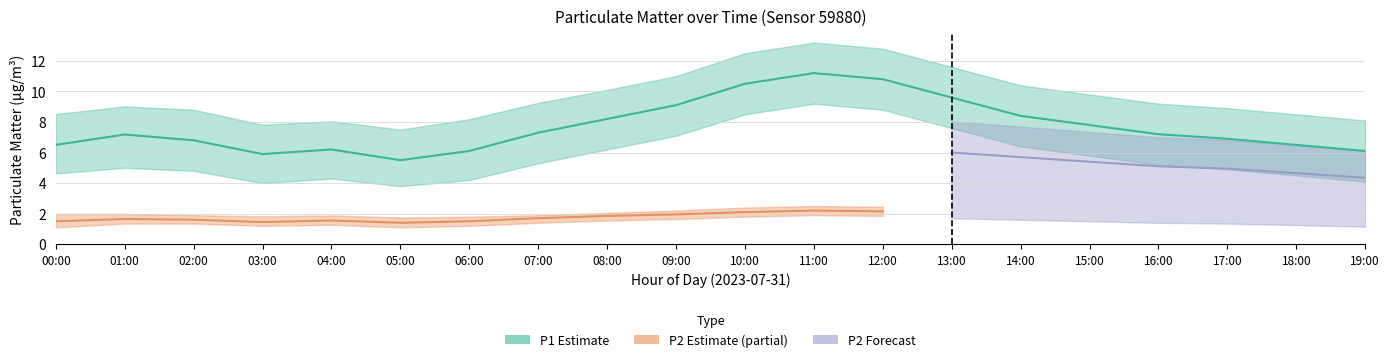

True or false: P2_upper has more than 1 points higher than both neighbors.

True